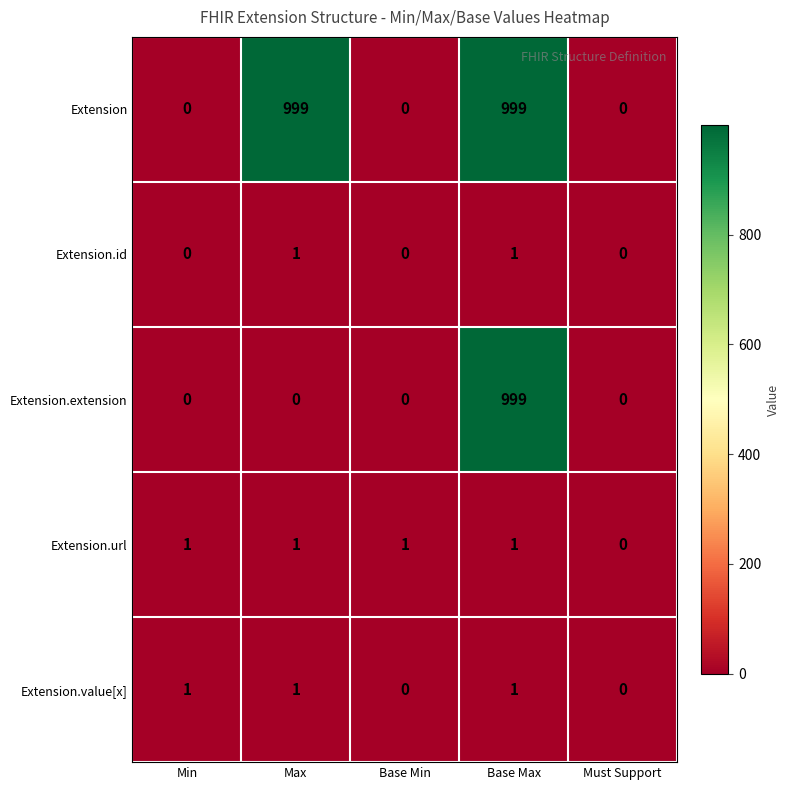

How many categories are shown in the chart?

5